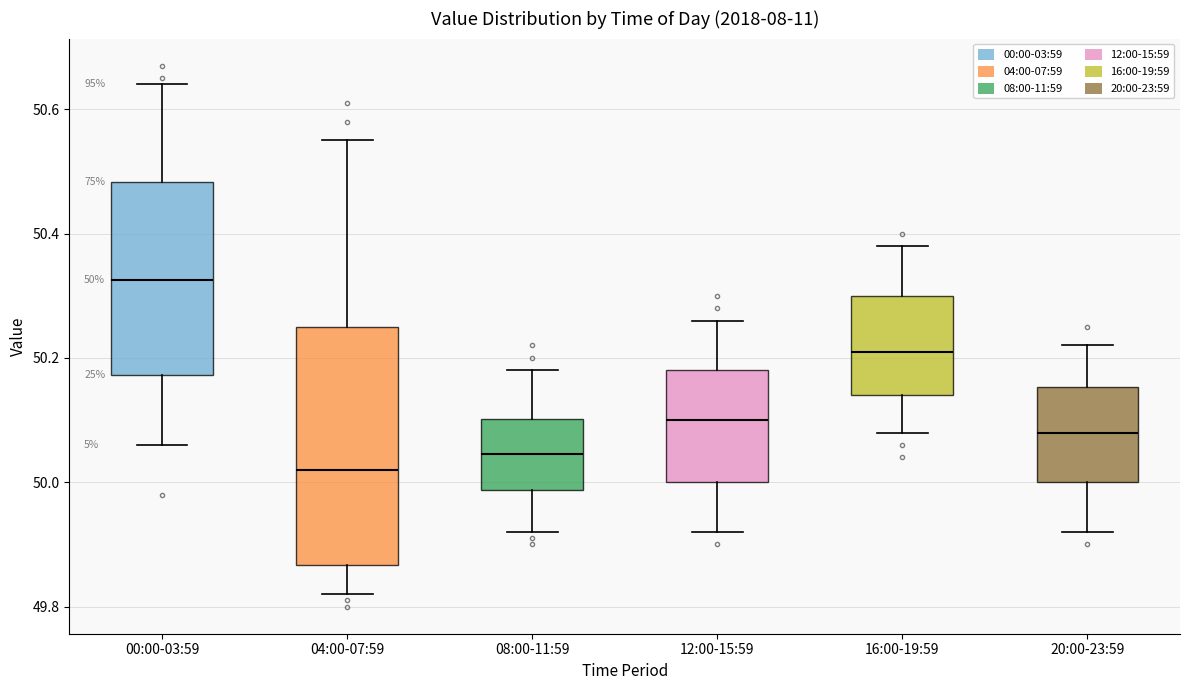

Which box is the tallest, from its lower edge to its upper edge?

04:00-07:59